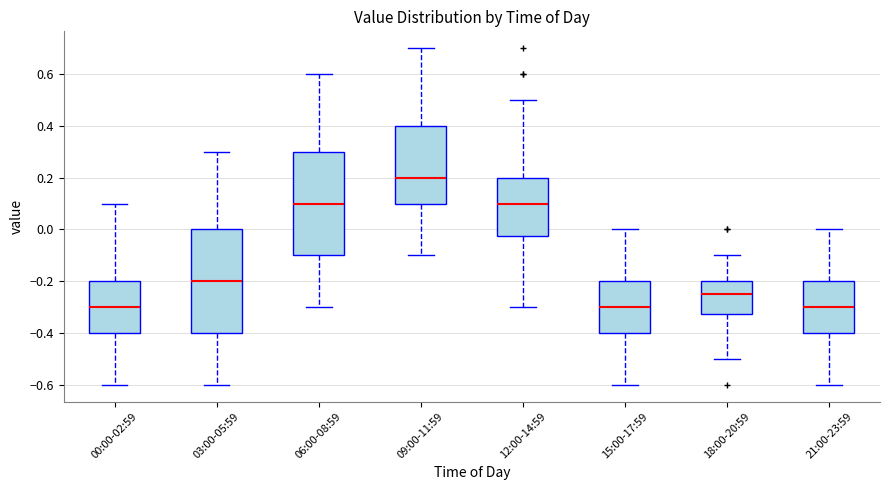

Reading left to right, transcribe this box plot: for each box, give where its median line is, the range the box spans, and where its two whiskers end, as read against the y-axis. The values are not printed on the chart, so give them approximately, as read against the axis.

00:00-02:59: median -0.30, box -0.40 to -0.20, whiskers -0.60 to 0.10
03:00-05:59: median -0.20, box -0.40 to 0.00, whiskers -0.60 to 0.30
06:00-08:59: median 0.10, box -0.10 to 0.30, whiskers -0.30 to 0.60
09:00-11:59: median 0.20, box 0.10 to 0.40, whiskers -0.10 to 0.70
12:00-14:59: median 0.10, box -0.02 to 0.20, whiskers -0.30 to 0.50
15:00-17:59: median -0.30, box -0.40 to -0.20, whiskers -0.60 to 0.00
18:00-20:59: median -0.24, box -0.32 to -0.20, whiskers -0.50 to -0.10
21:00-23:59: median -0.30, box -0.40 to -0.20, whiskers -0.60 to 0.00